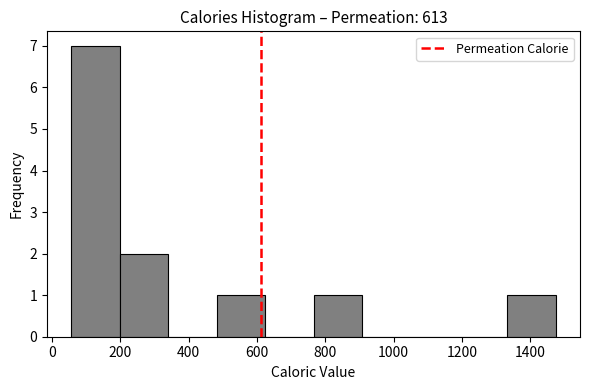

Reading left to right, transcribe this chart: for each bar, give the range it covers on the x-axis and its height. Neither the bar edges nor the heights are printed on the chart, so give them approximately, as read against the axes.

60 to 200: 7
200 to 340: 2
340 to 480: 0
480 to 620: 1
620 to 760: 0
760 to 900: 1
900 to 1040: 0
1040 to 1200: 0
1200 to 1340: 0
1340 to 1480: 1